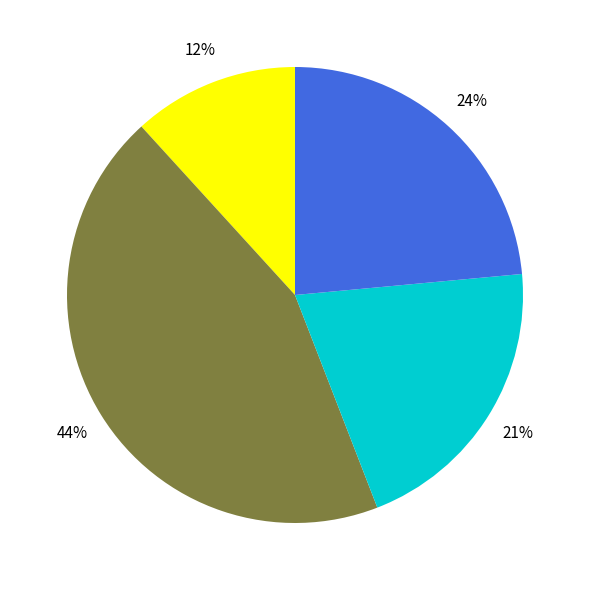

Is there a majority slice in this chart?

No